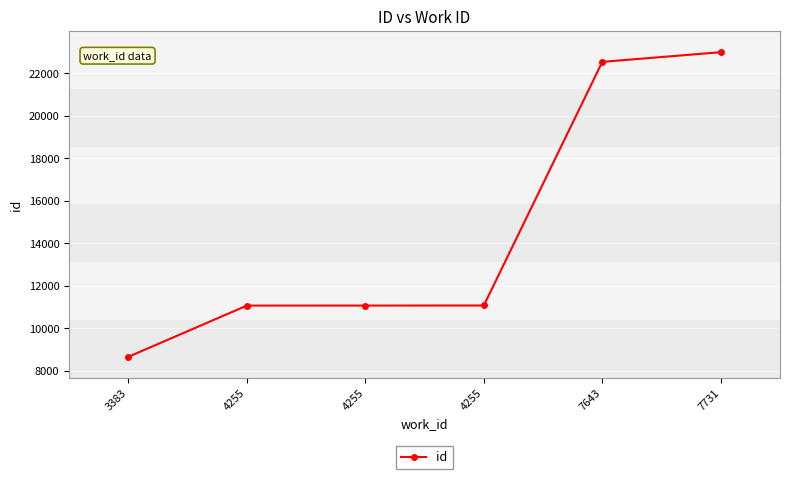

Approximately how many times larger is the value at 7643 compared to 3383?

2.6